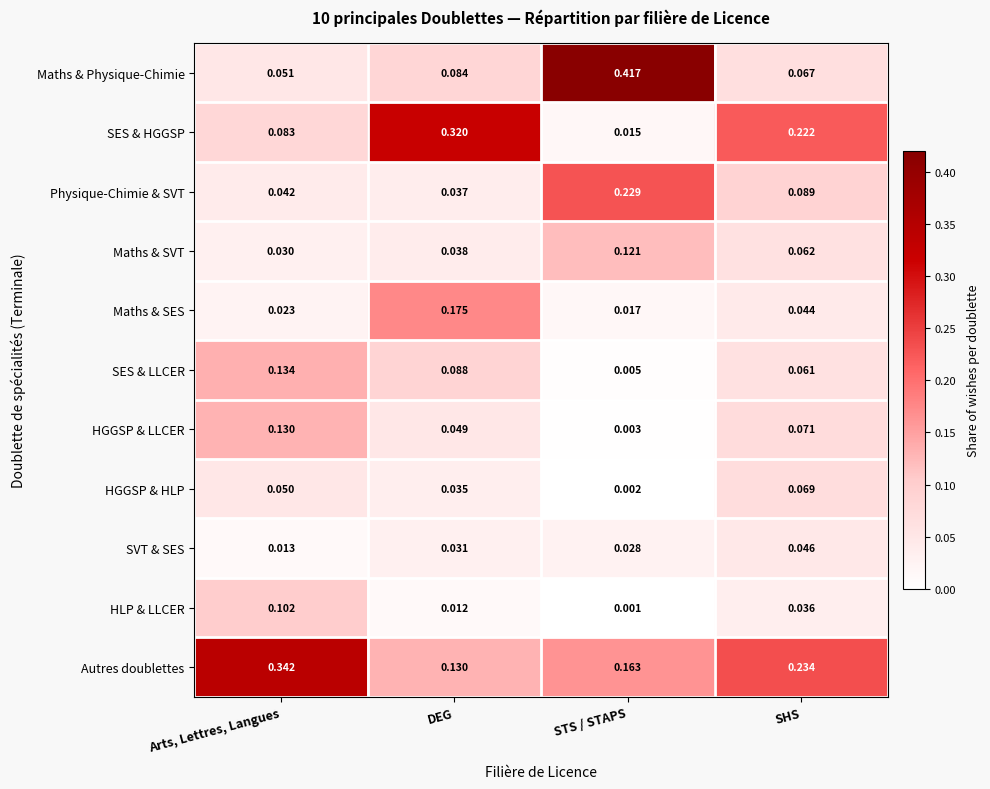

Where is HGGSP & HLP nearest to the value 0?

STS / STAPS